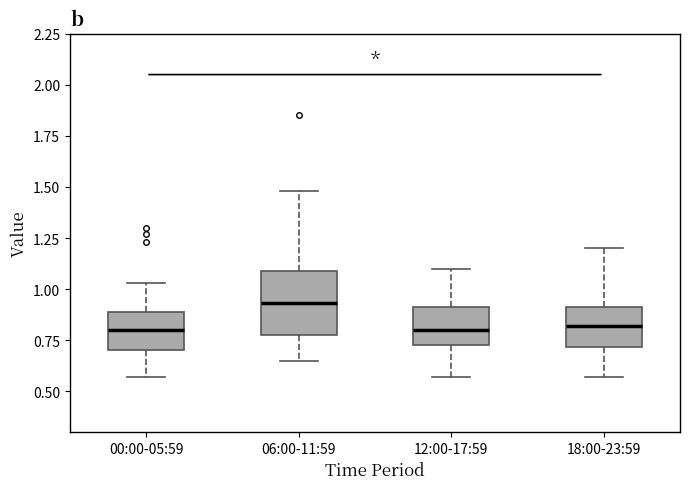

Reading left to right, read every box against the y-axis: the position of its median line, the range the box covers, and the ends of its whiskers. The values are not printed on the chart, so give them approximately, as read against the axis.

00:00-05:59: median 0.80, box 0.70 to 0.90, whiskers 0.55 to 1.05
06:00-11:59: median 0.95, box 0.80 to 1.10, whiskers 0.65 to 1.50
12:00-17:59: median 0.80, box 0.75 to 0.90, whiskers 0.55 to 1.10
18:00-23:59: median 0.80, box 0.70 to 0.90, whiskers 0.55 to 1.20